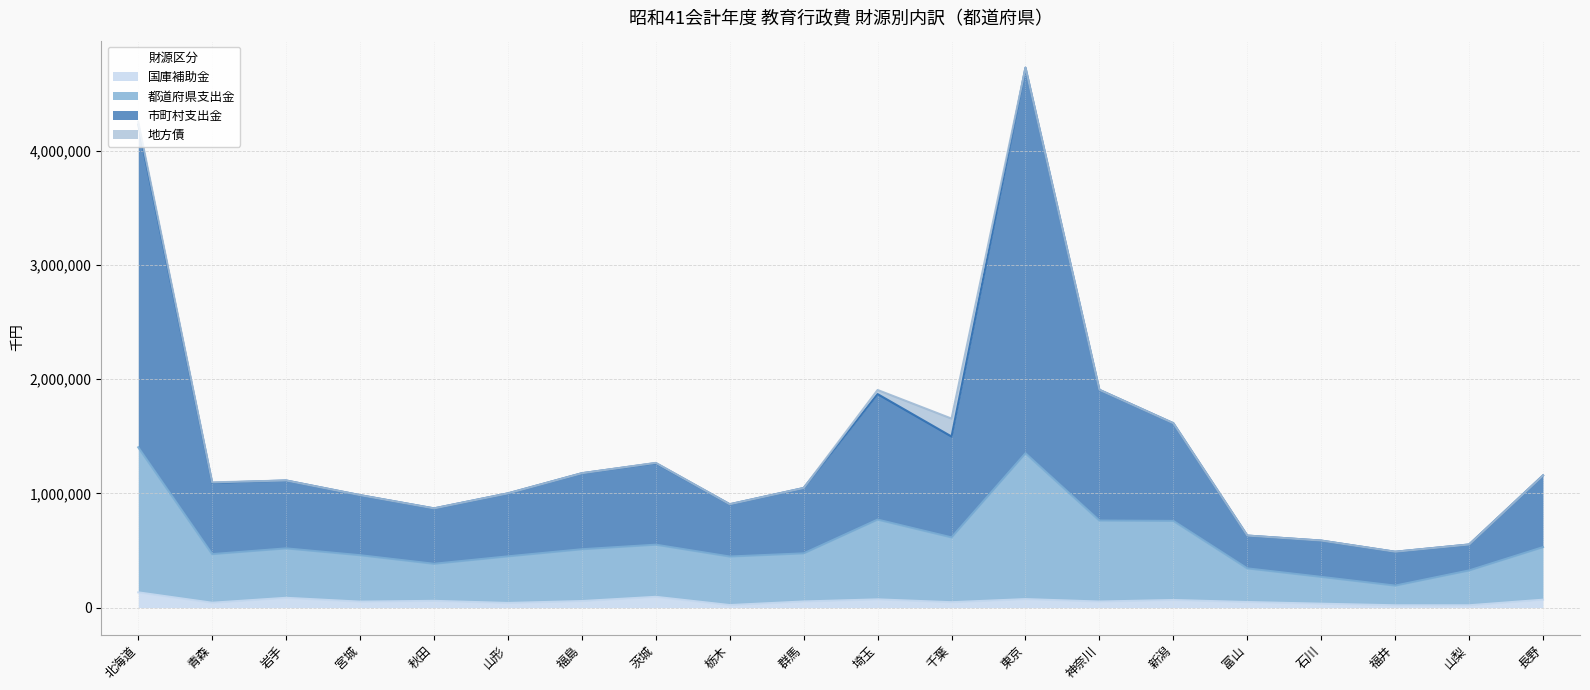

At which category is the sum across all series the highest?

東京